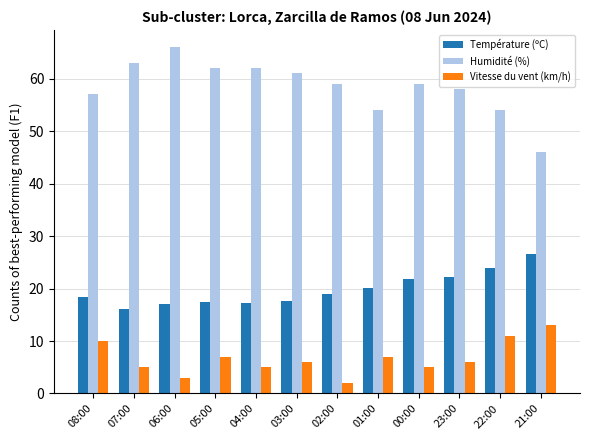

What is the value of the Vitesse du vent (km/h) bar at the 12th from the left?

13.0